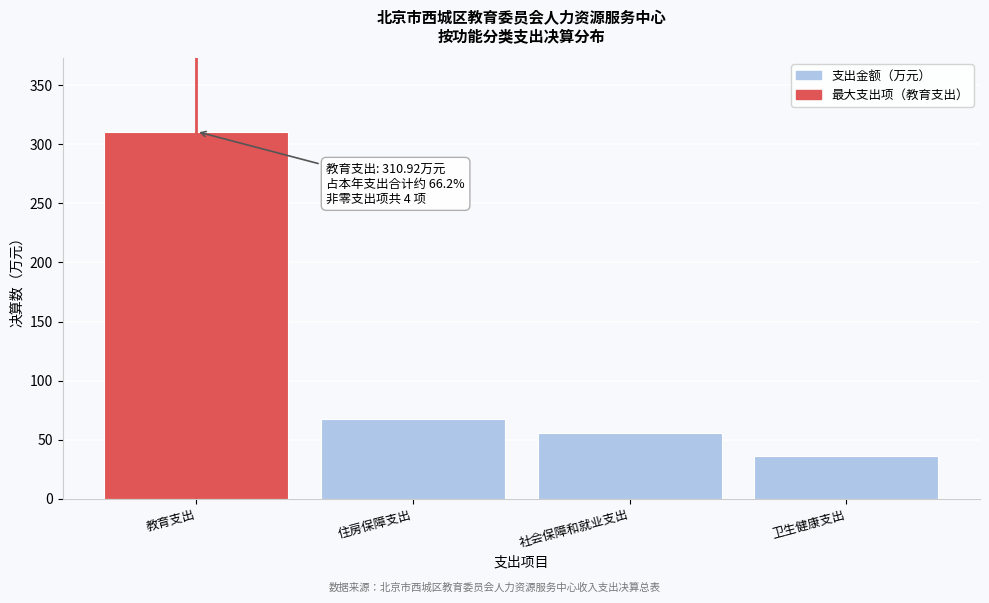

Reading right to left, list all the values displayed in this chart.

36.2	55.5	67.2	310.9